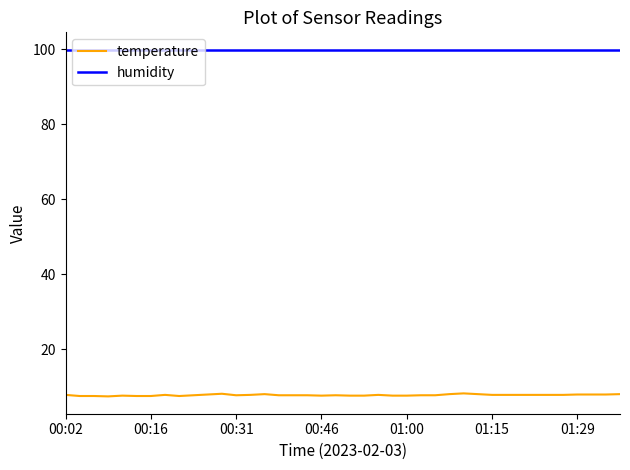

Which series has the largest range (max minus min)?

temperature